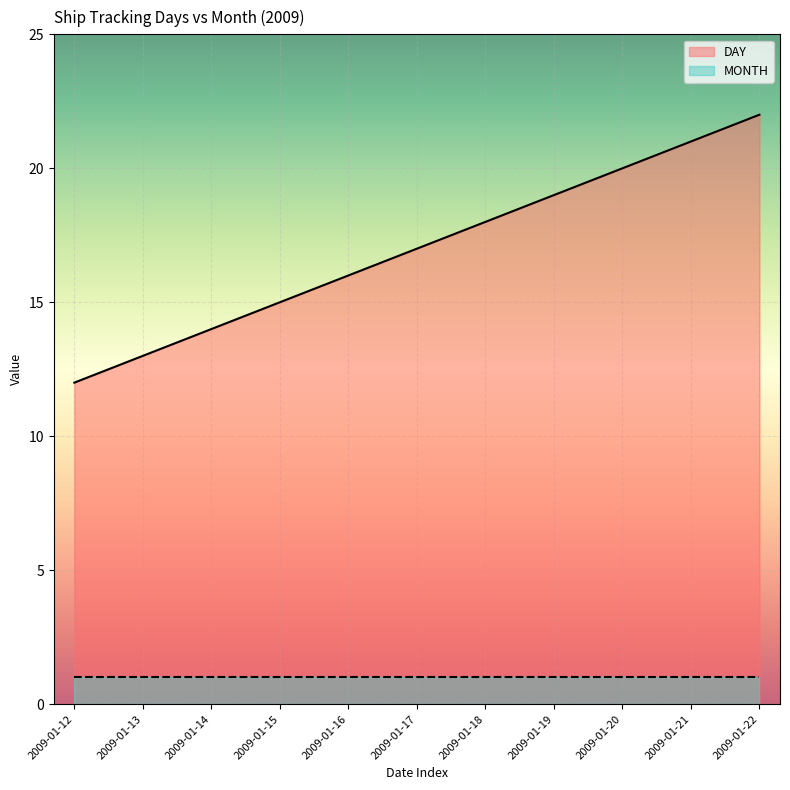

Reading left to right, extract all data points from this chart.

2009-01-12=12	2009-01-13=13	2009-01-14=14	2009-01-15=15	2009-01-16=16	2009-01-17=17	2009-01-18=18	2009-01-19=19	2009-01-20=20	2009-01-21=21	2009-01-22=22